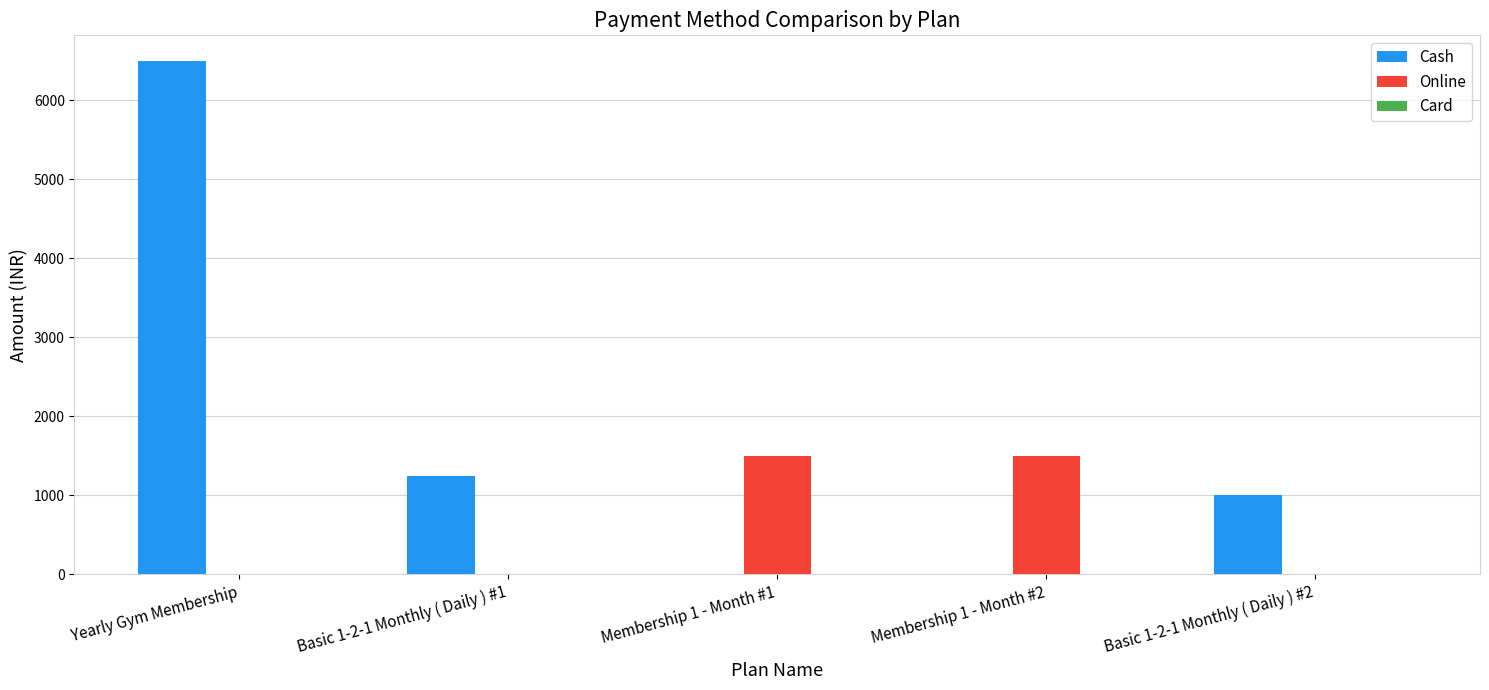

How many categories are shown in the chart?

5